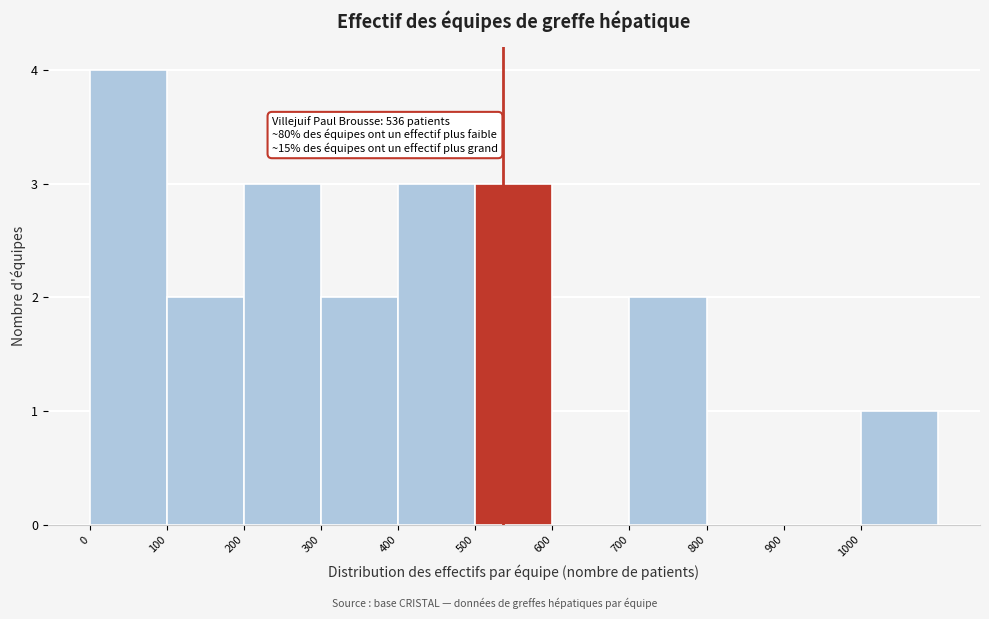

Over which range of the x-axis is the bar tallest?

0 to 100